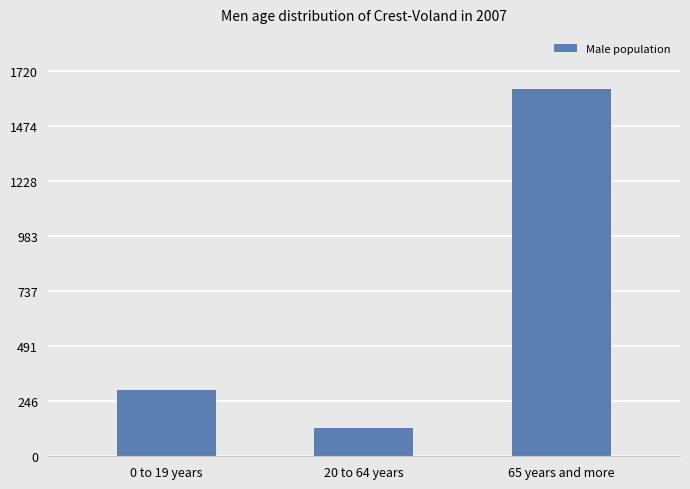

What is the approximate value at 0 to 19 years, to the nearest 10?

290